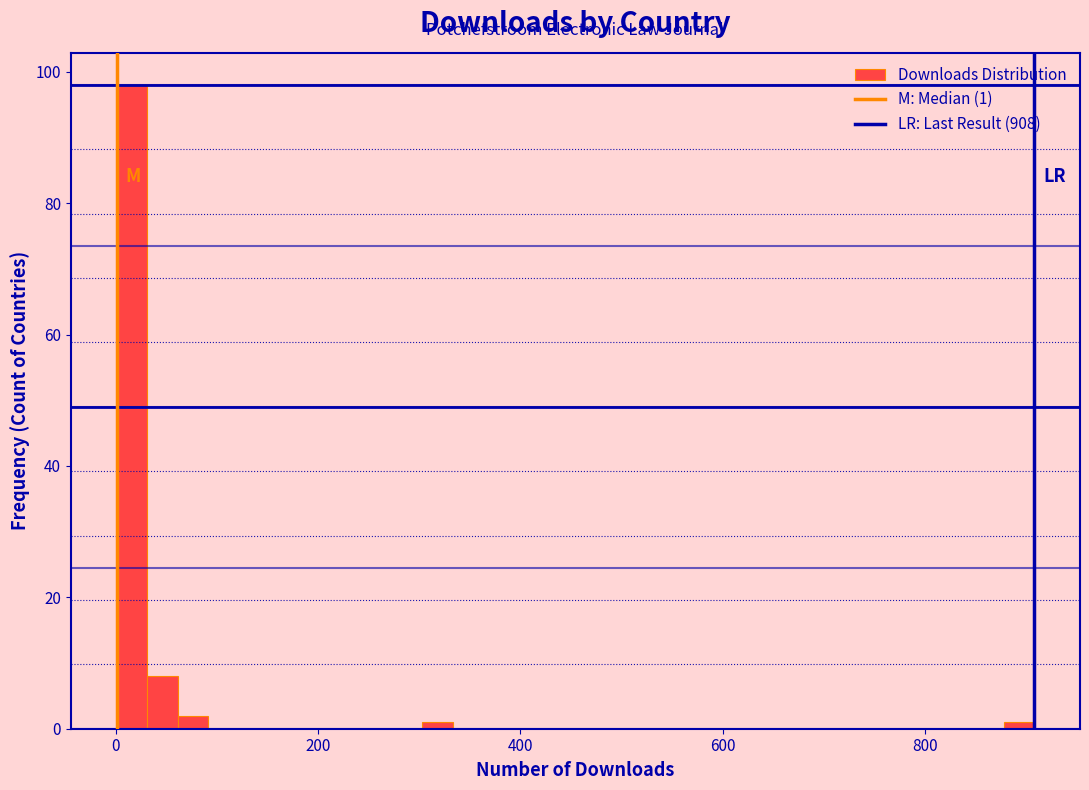

Around what value on the x-axis is the tallest bar? Give the approximate position of its centre, as read against the axis.

20